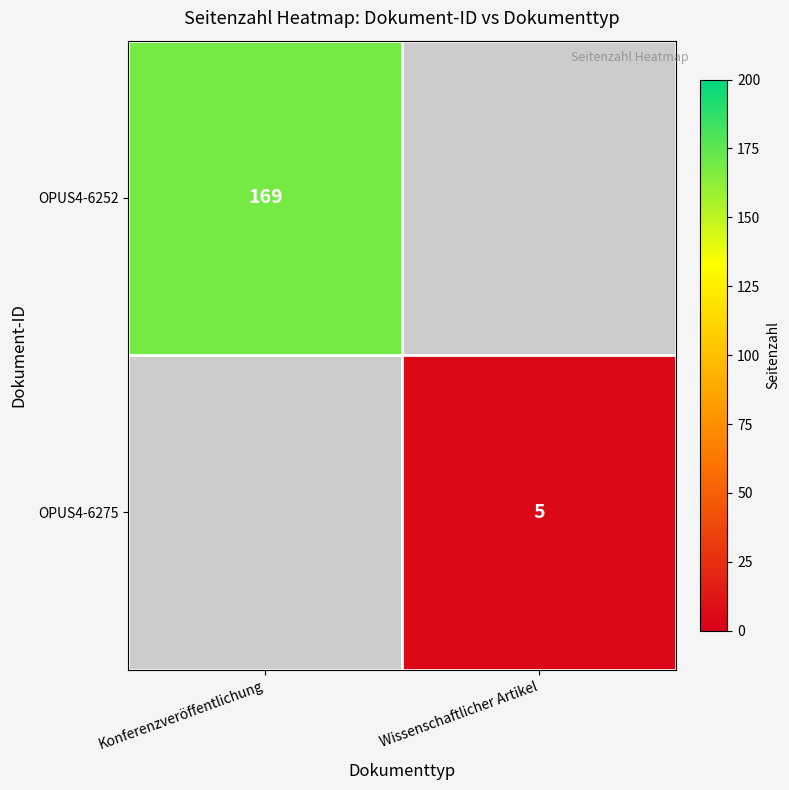

The value of OPUS4-6275 at Wissenschaftlicher Artikel is 5. True or false?

True